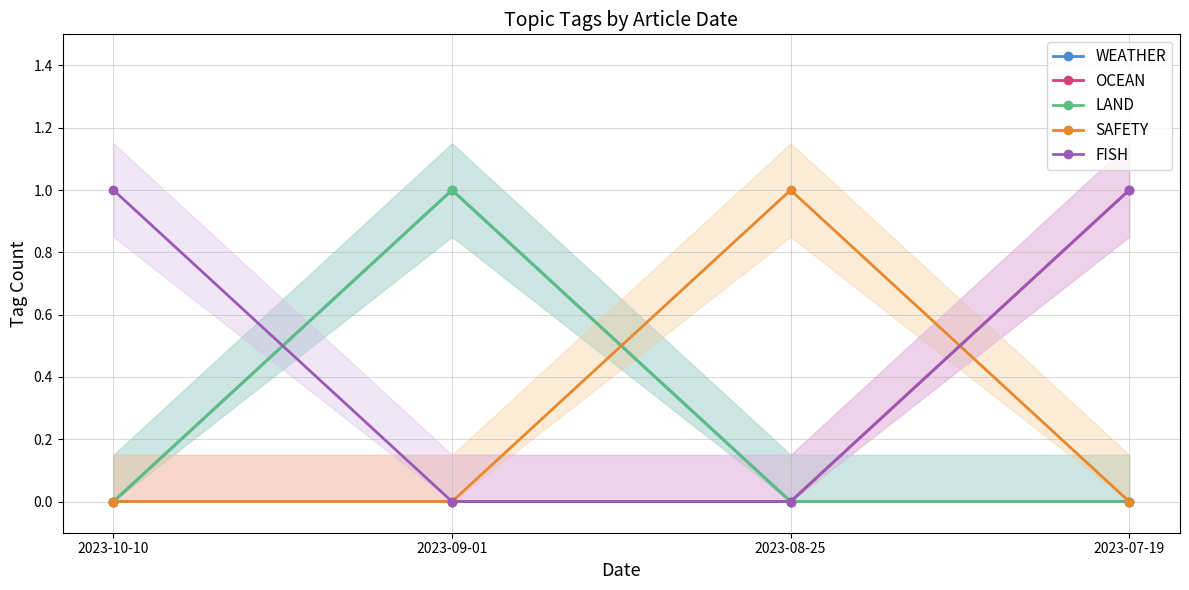

Between 2023-10-10 and 2023-08-25, which is larger?

2023-10-10